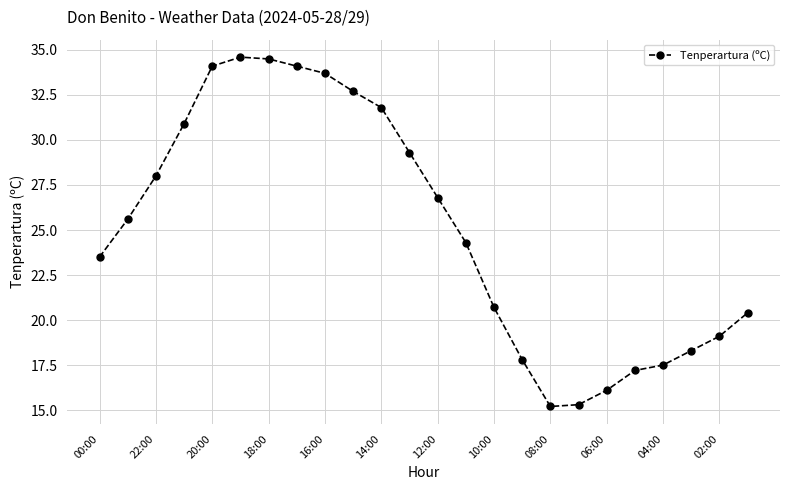

What is the smallest value displayed?

15.2